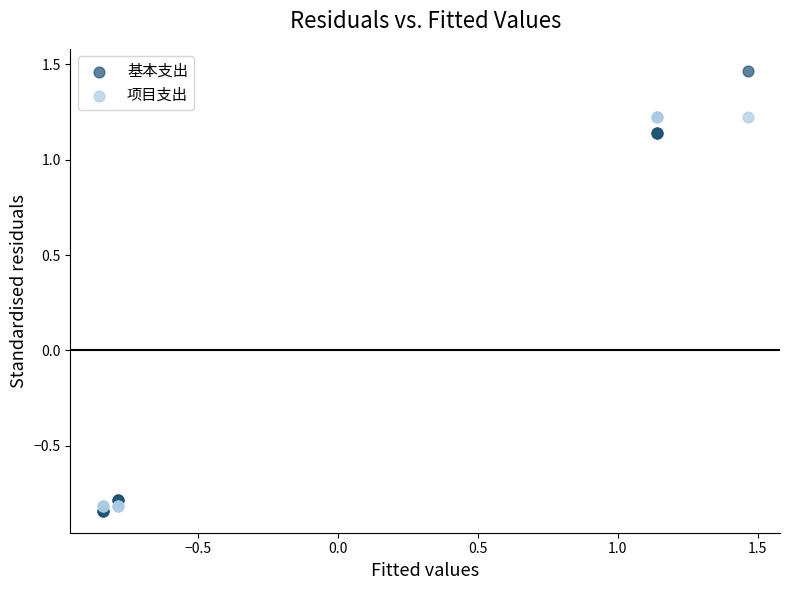

What are all the series names shown in the legend?

基本支出, 项目支出